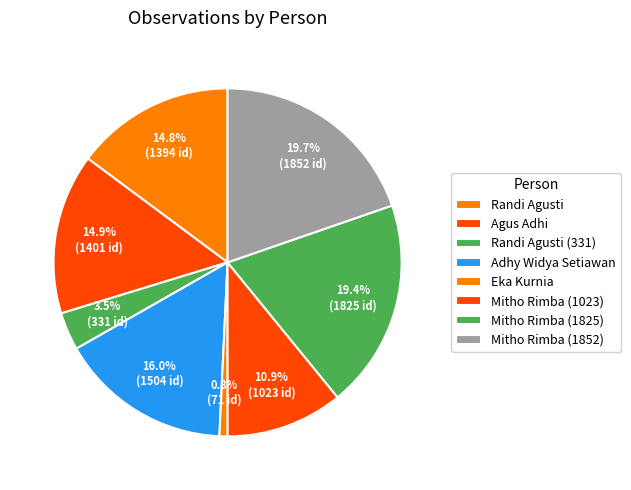

How many segments does this pie chart have?

8